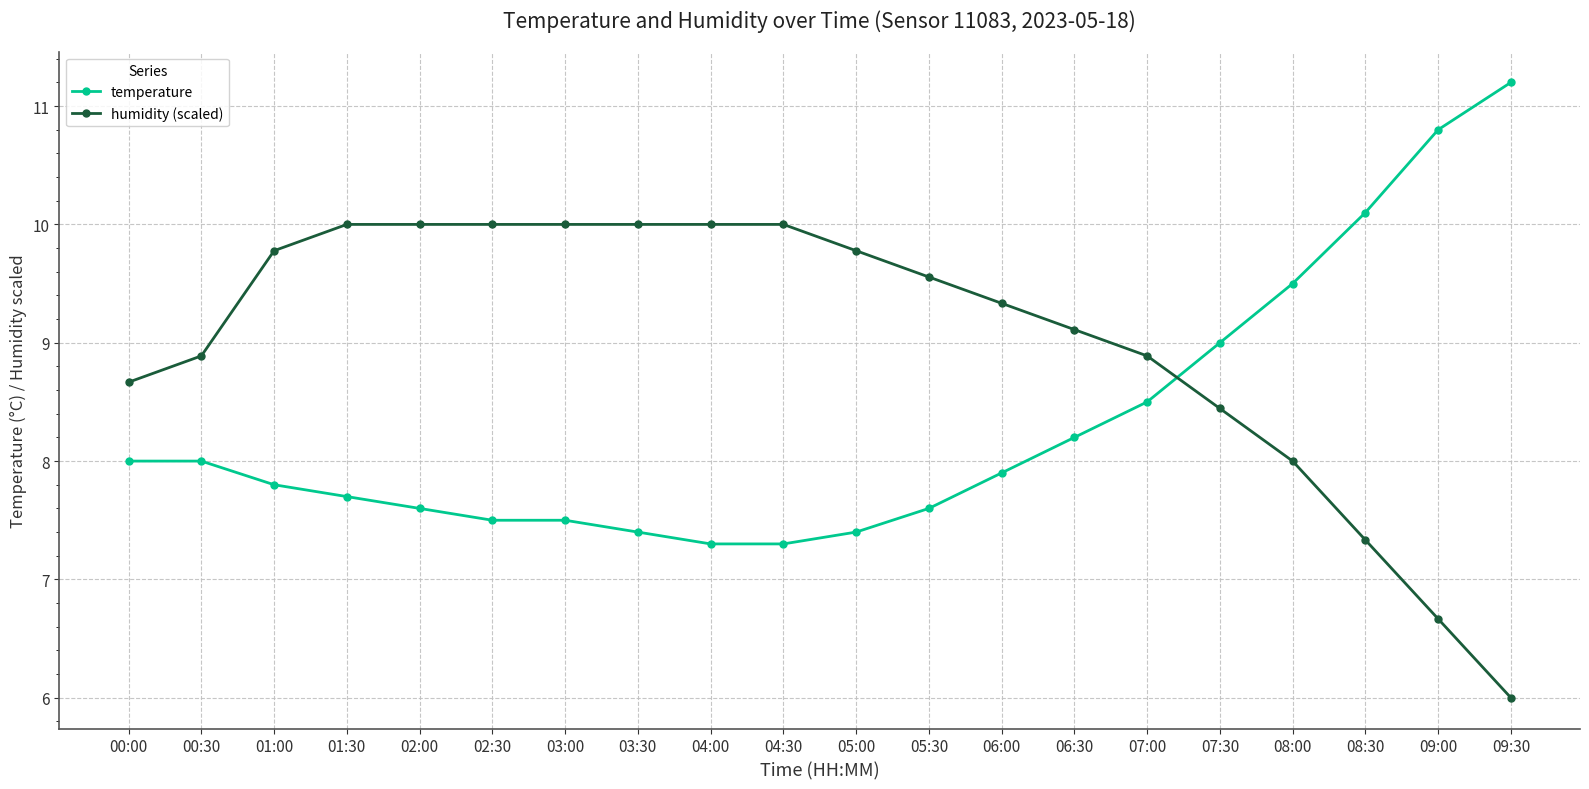

What is the spread (max minus min) of values at 00:00?

0.7